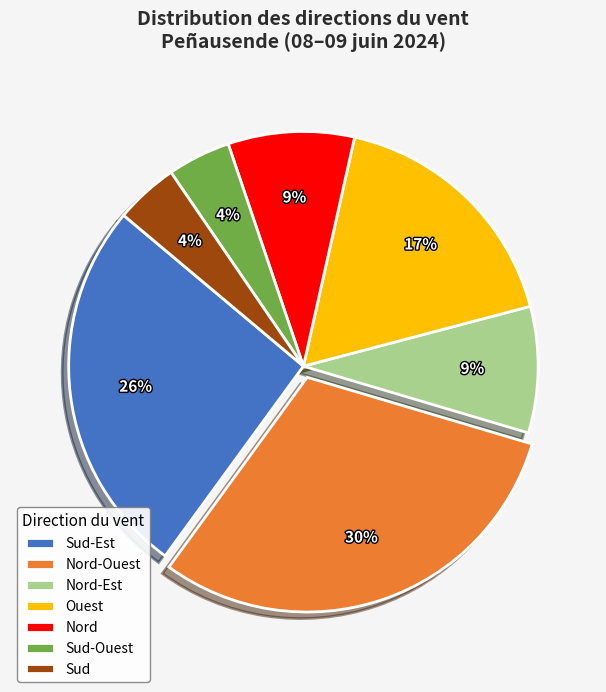

Which has a higher value, Sud or Nord-Est?

Nord-Est